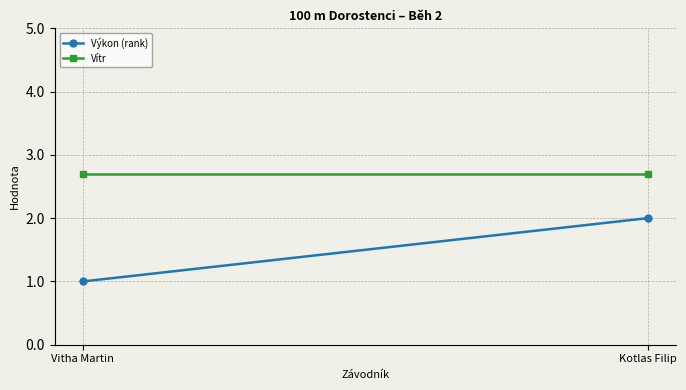

List the series in order of their peak value, highest first.

Vítr, Výkon (rank)